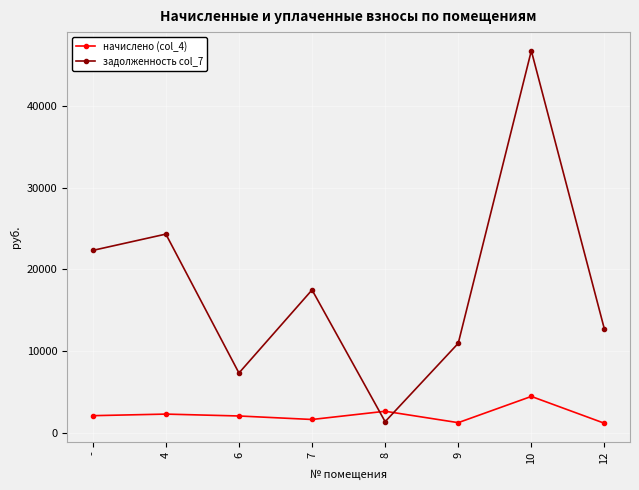

What is the greatest value displayed?

46694.8